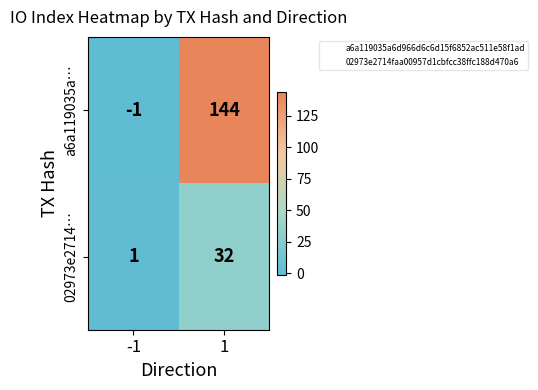

Which label corresponds to the largest value in the chart?

1